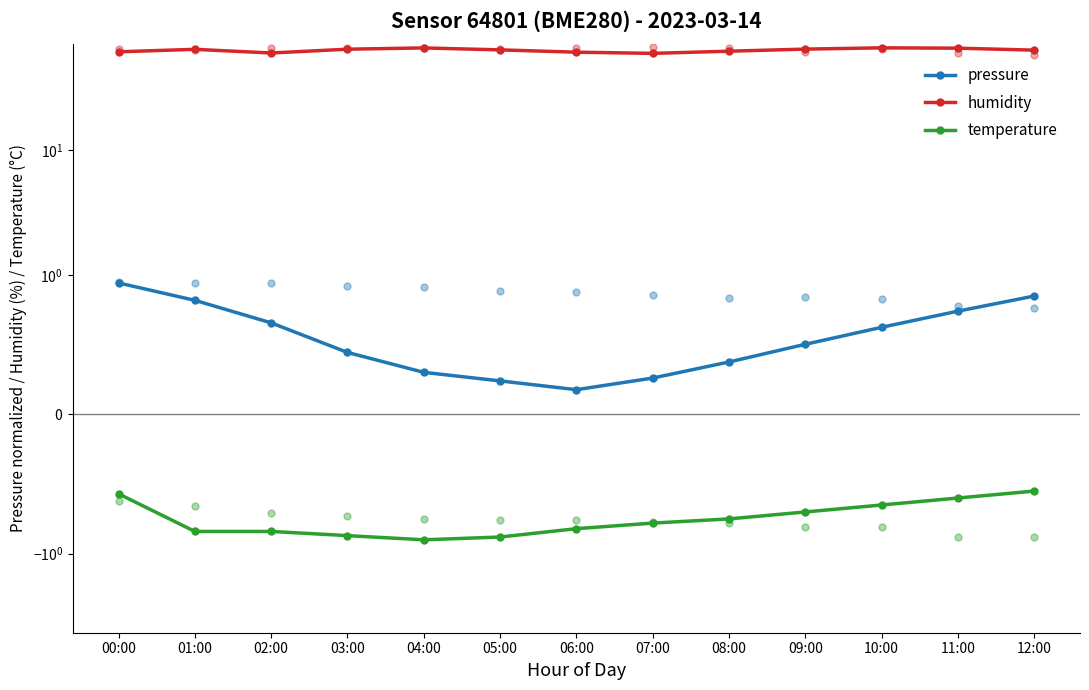

Is the value of humidity at 05:00 greater than the value of temperature at 01:00?

Yes